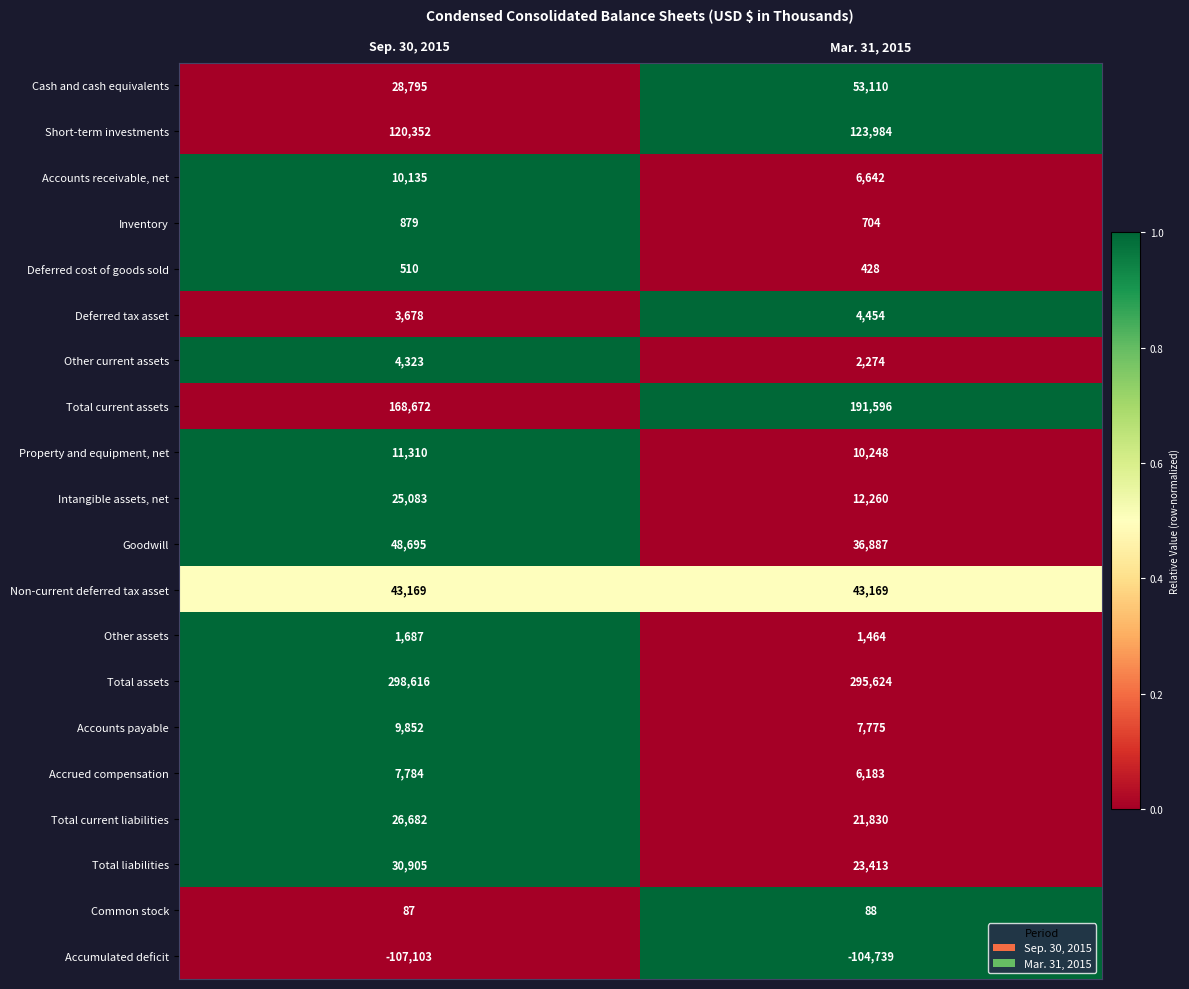

What is the minimum value shown in the chart?

-107103